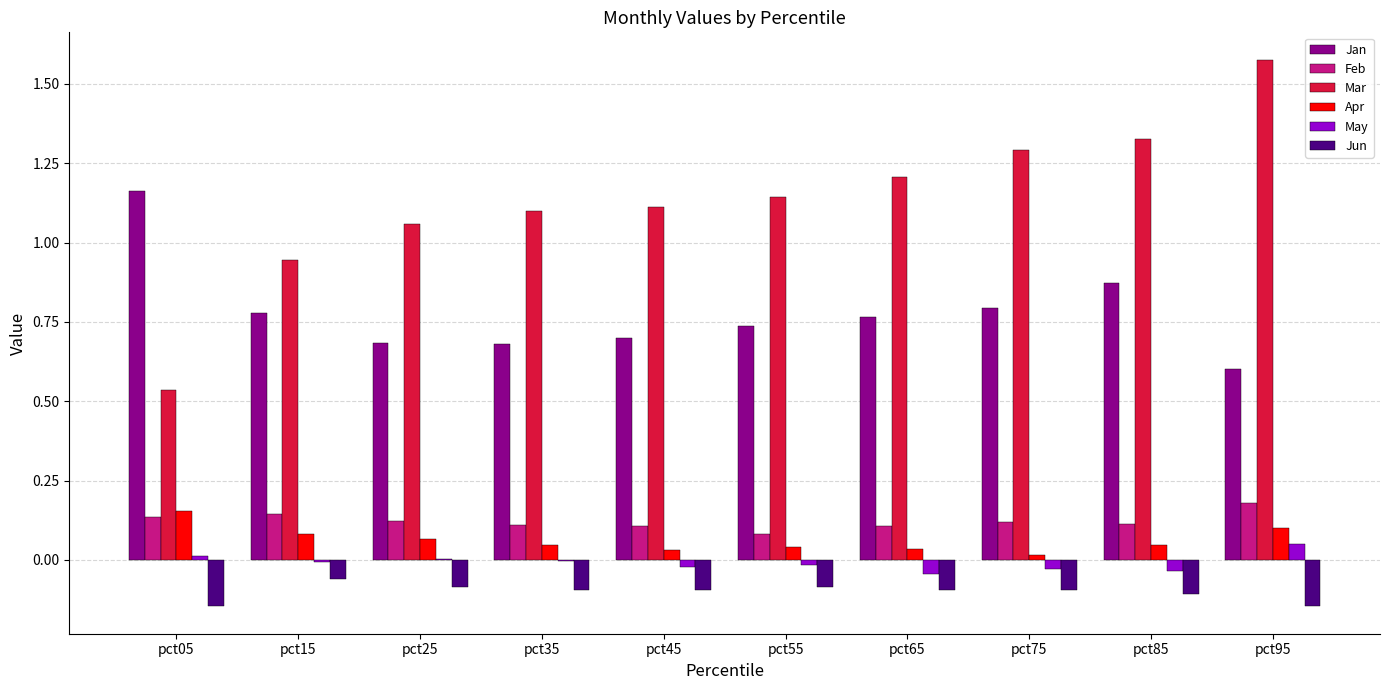

Between pct35 and pct95, which series saw the biggest shift?

Mar